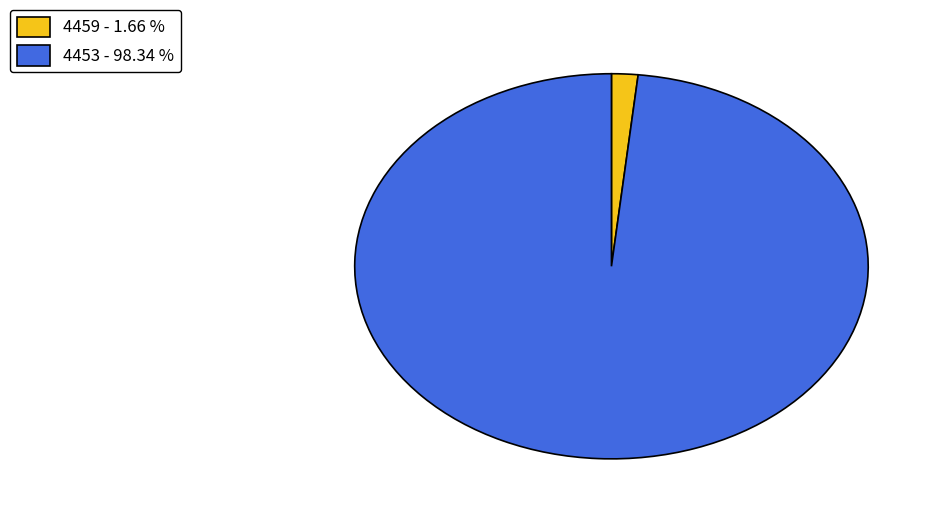

Which has a higher value, 4459 - 1.66 % or 4453 - 98.34 %?

4453 - 98.34 %